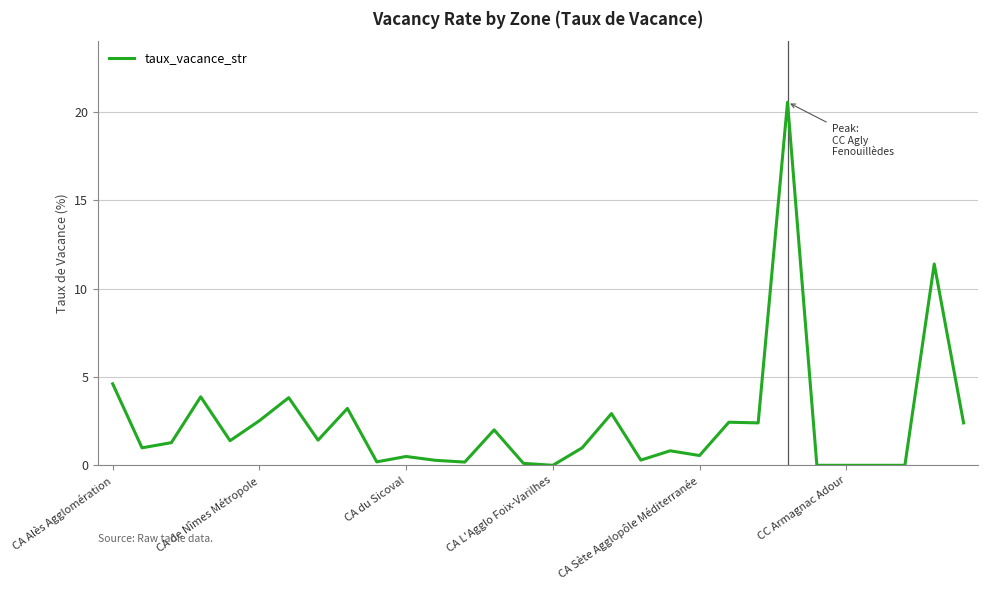

What is the greatest value displayed?

20.5